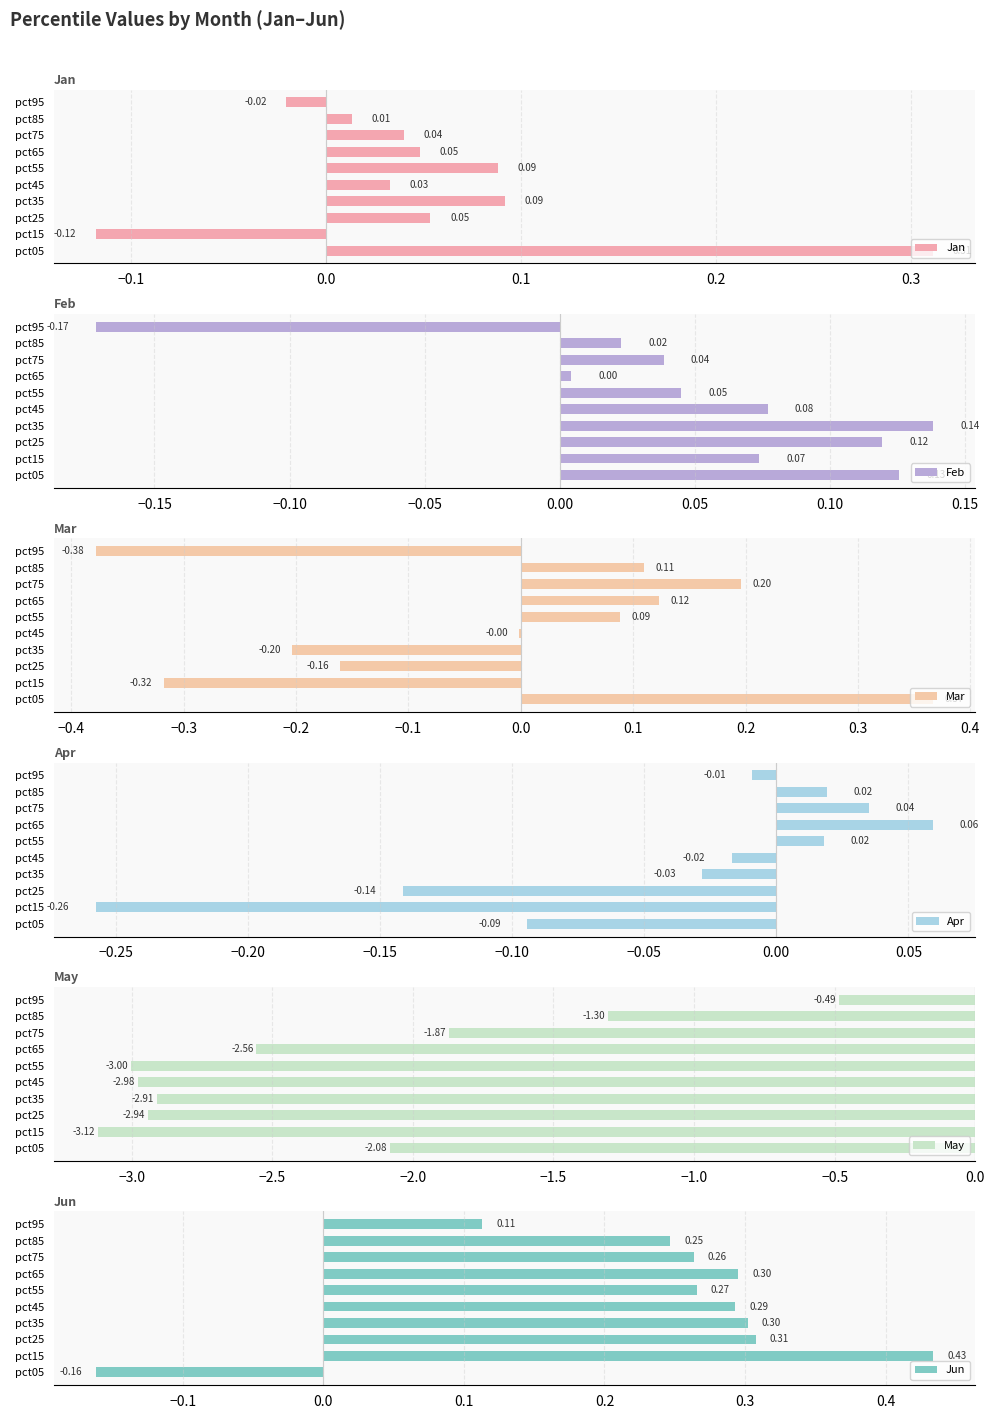

What is the difference between the maximum and minimum values in the May series?

2.6